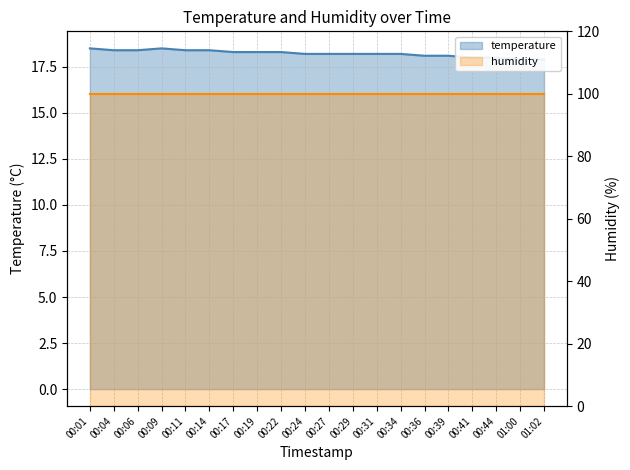

Read the value at 00:14.

18.4